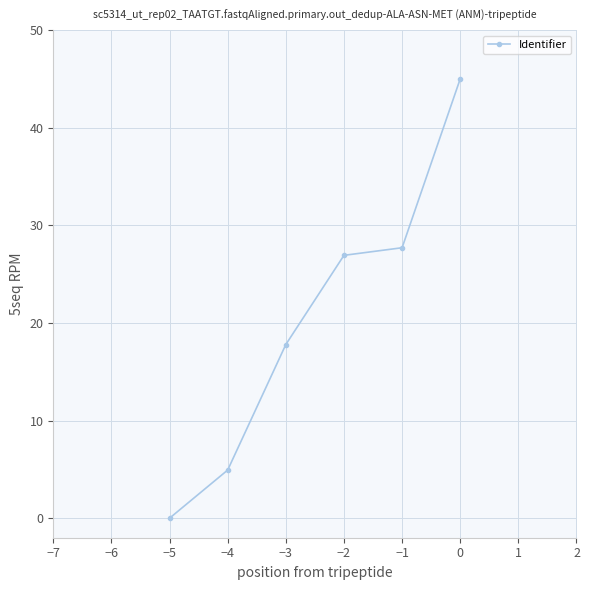

Reading left to right, extract all data points from this chart.

−5=0.0	−4=4.9	−3=17.8	−2=26.9	−1=27.7	0=45.0